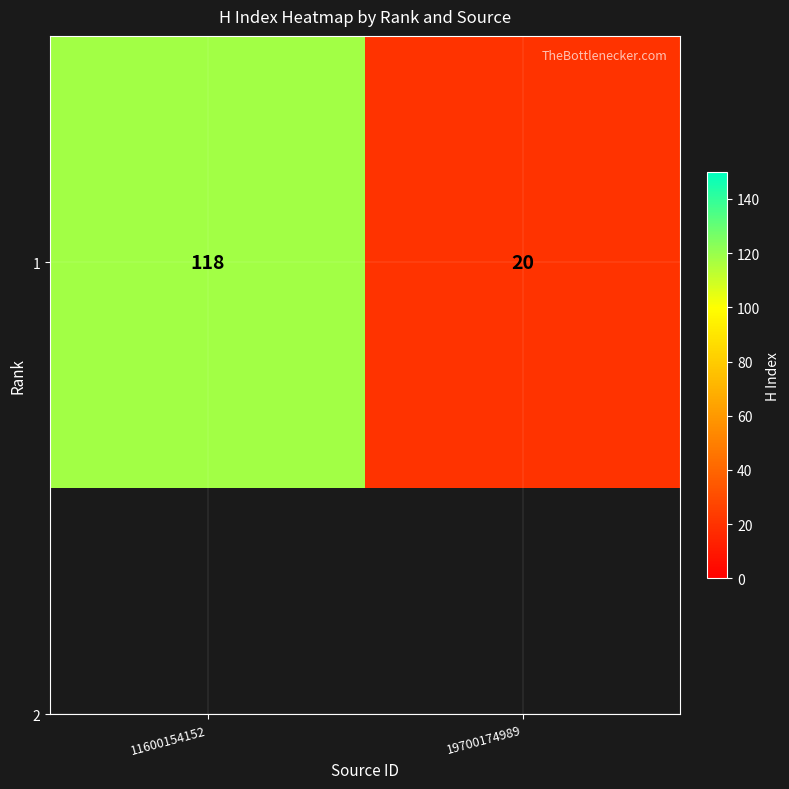

How many data points does each series have?

2